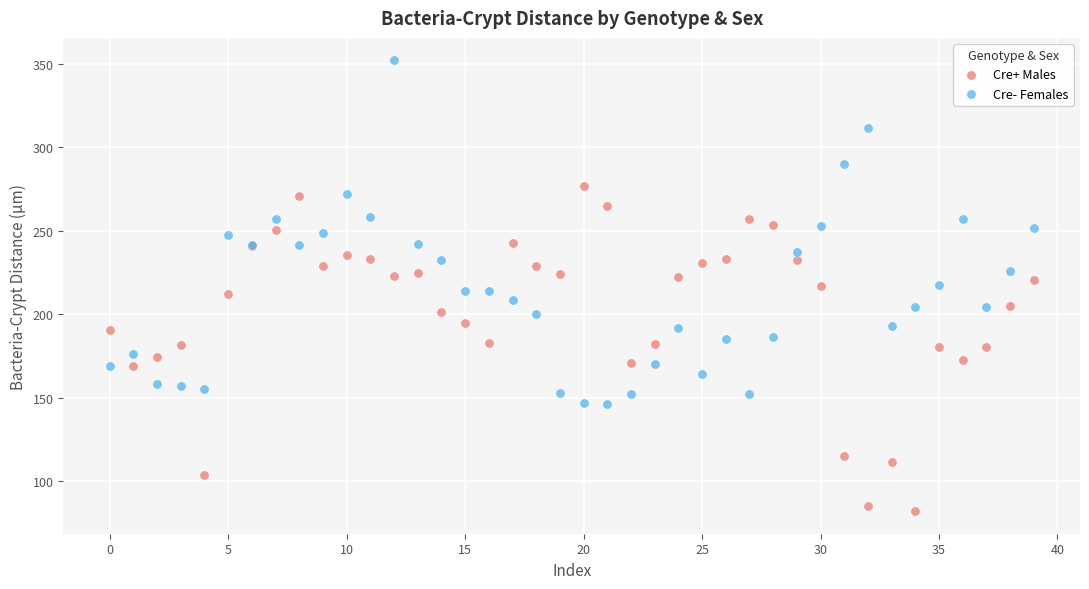

Which series contains the highest Y value?

Cre- Females